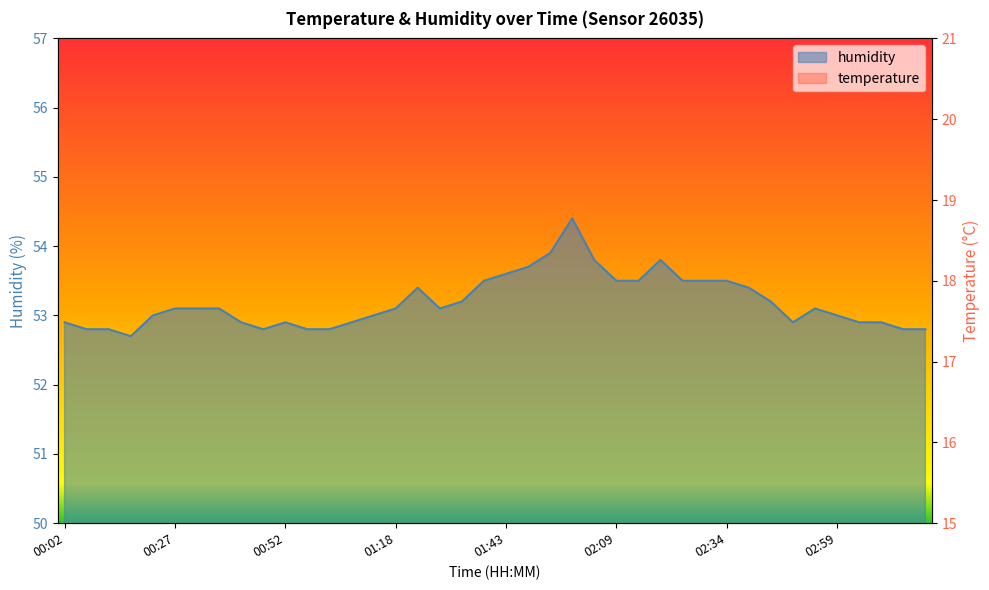

What is the label of the 10th point from the left?

00:47